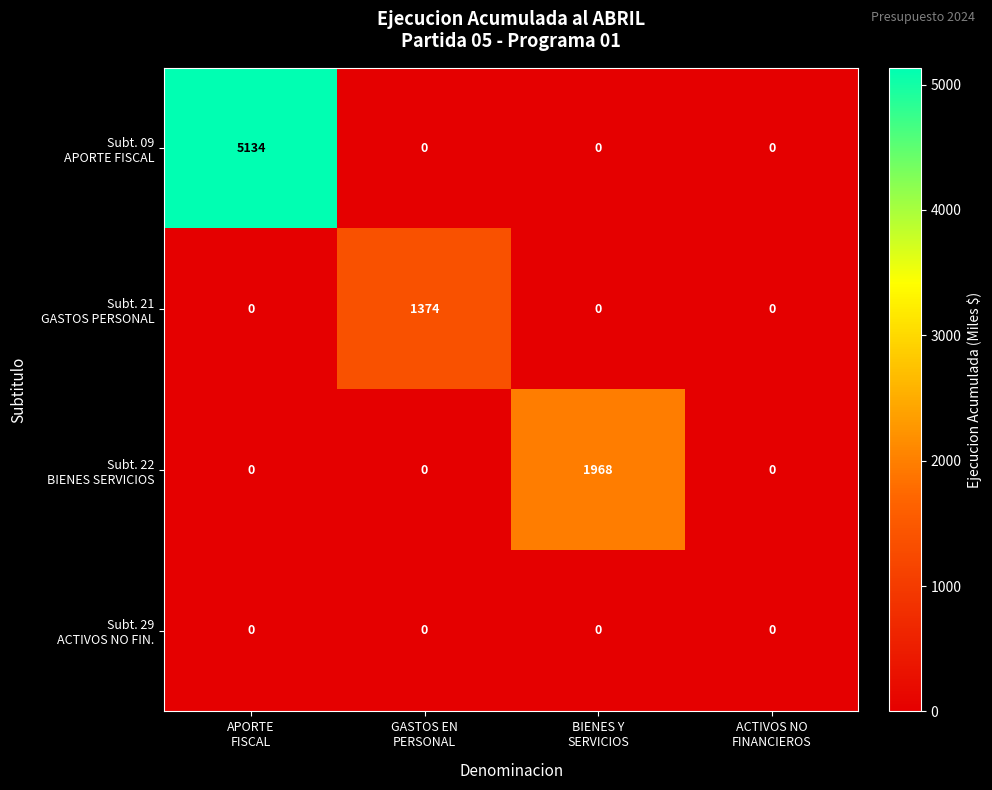

What is the greatest value displayed?

5134